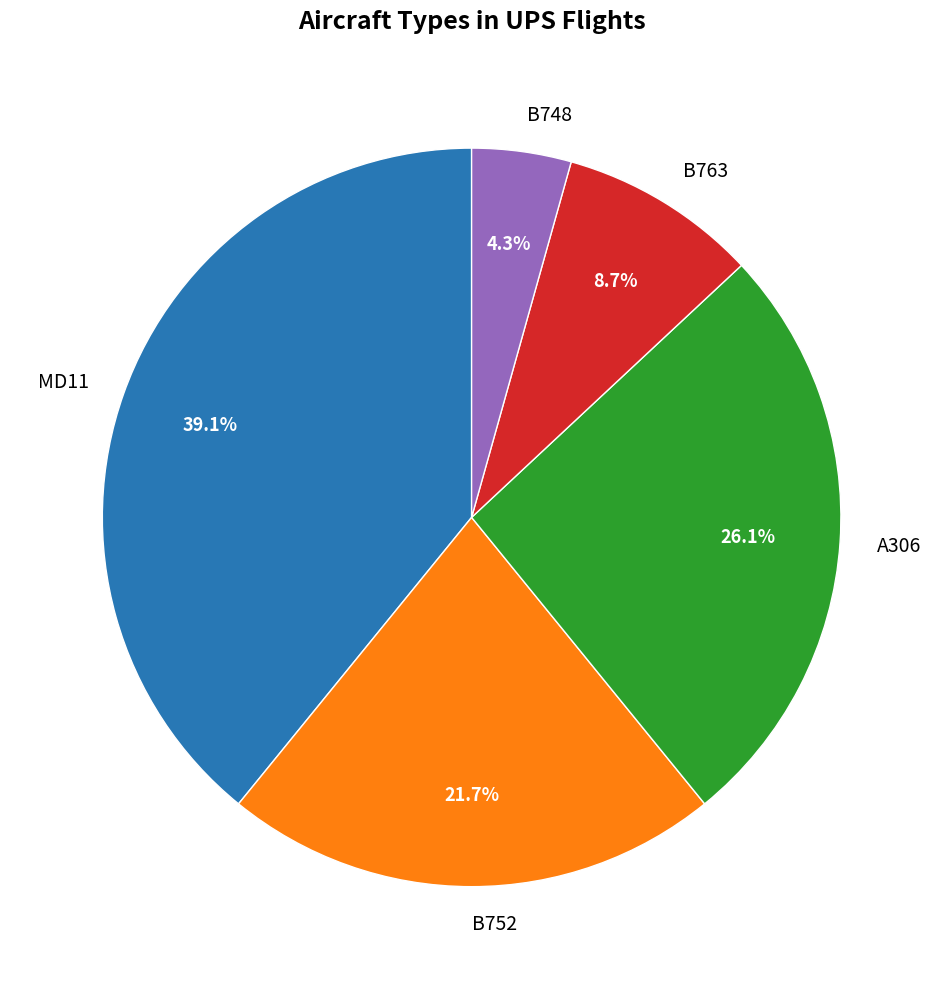

Approximately how many times larger is the value at B763 compared to B752?

0.4